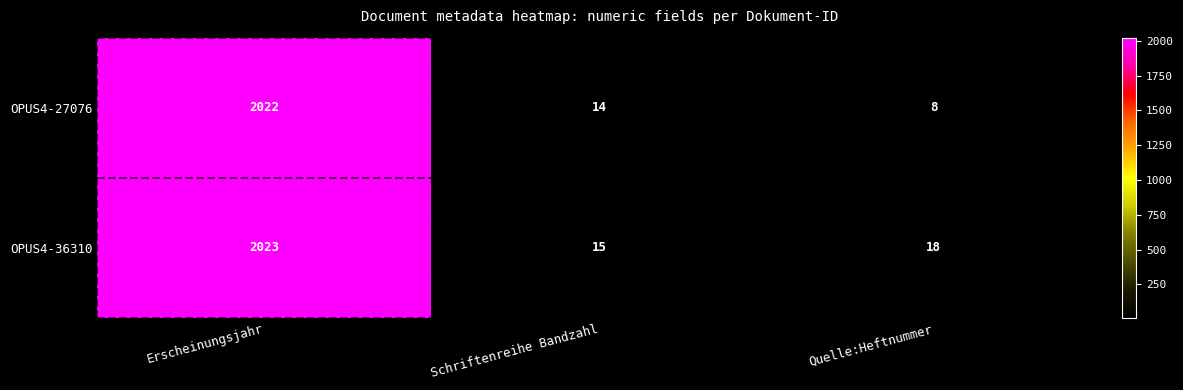

The value of OPUS4-27076 at Quelle:Heftnummer is 8. True or false?

True